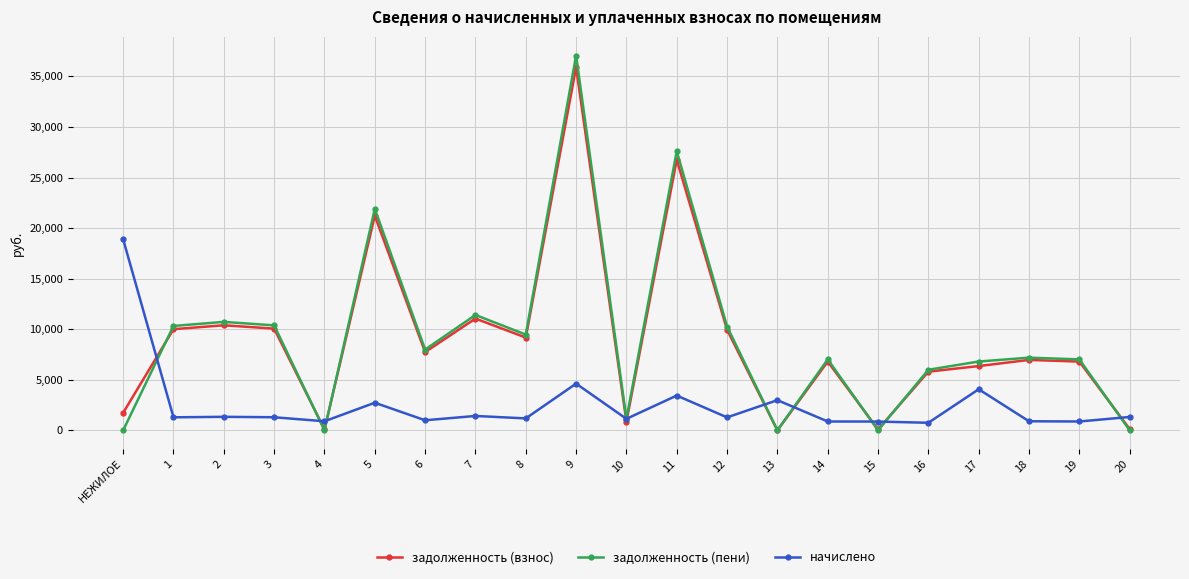

Where is the first local minimum for задолженность (пени)?

4